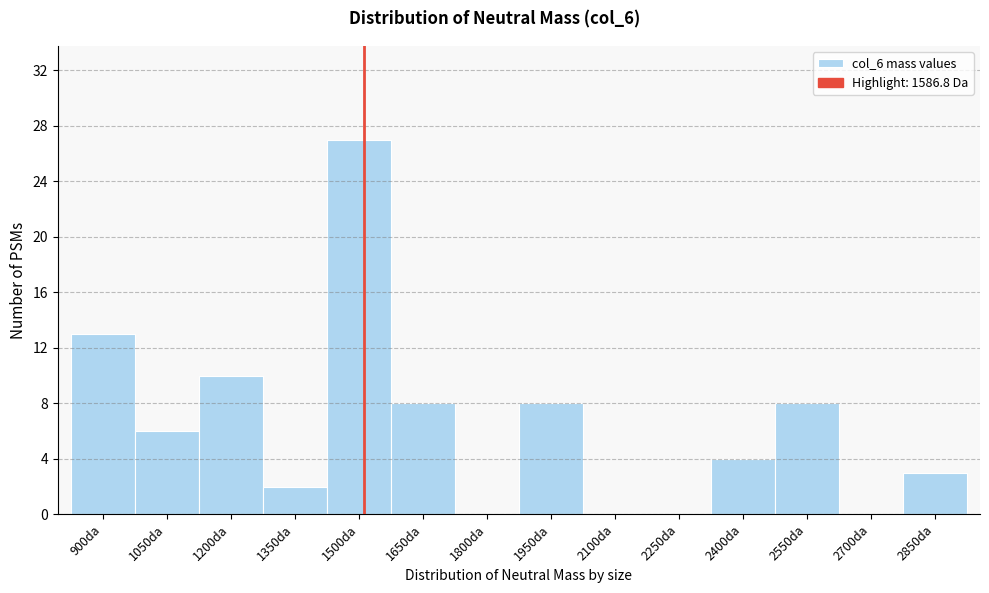

Reading right to left, list all the values displayed in this chart.

2850da=3	2700da=0	2550da=8	2400da=4	2250da=0	2100da=0	1950da=8	1800da=0	1650da=8	1500da=27	1350da=2	1200da=10	1050da=6	900da=13